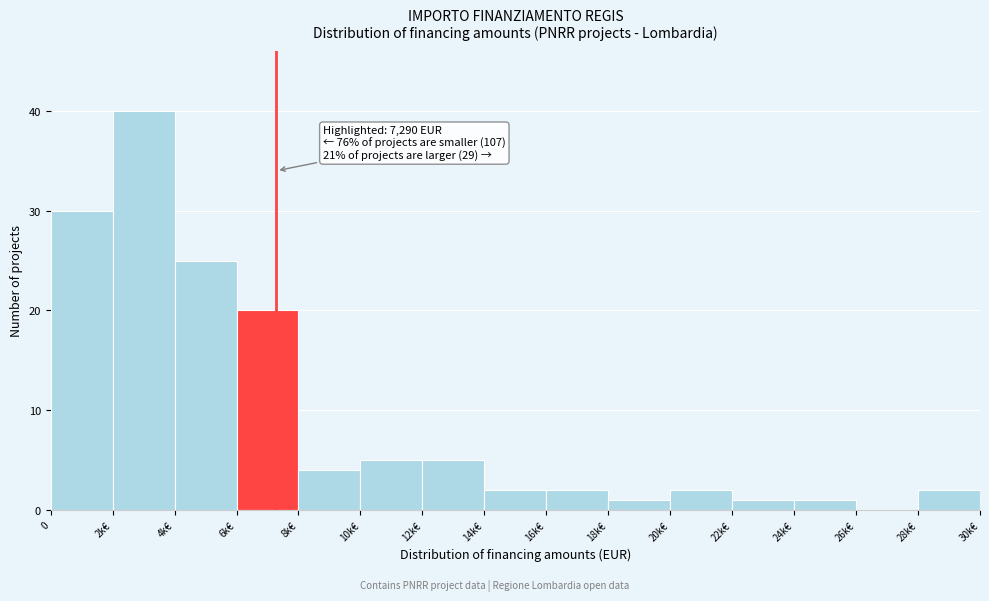

Reading right to left, what are all the values shown in this chart?

28k€=2	26k€=0	24k€=1	22k€=1	20k€=2	18k€=1	16k€=2	14k€=2	12k€=5	10k€=5	8k€=4	6k€=20	4k€=25	2k€=40	0=30